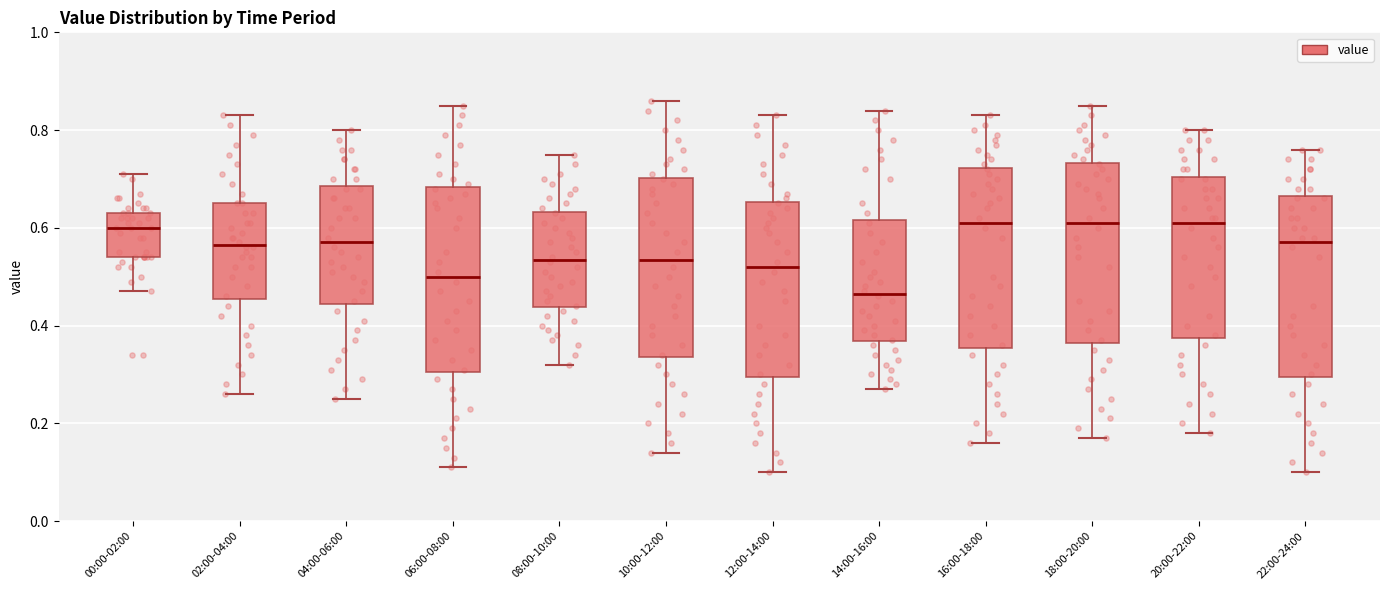

Reading left to right, read every box against the y-axis: the position of its median line, the range the box covers, and the ends of its whiskers. The values are not printed on the chart, so give them approximately, as read against the axis.

00:00-02:00: median 0.60, box 0.54 to 0.64, whiskers 0.48 to 0.72
02:00-04:00: median 0.56, box 0.46 to 0.66, whiskers 0.26 to 0.84
04:00-06:00: median 0.58, box 0.44 to 0.68, whiskers 0.26 to 0.80
06:00-08:00: median 0.50, box 0.30 to 0.68, whiskers 0.12 to 0.86
08:00-10:00: median 0.54, box 0.44 to 0.64, whiskers 0.32 to 0.76
10:00-12:00: median 0.54, box 0.34 to 0.70, whiskers 0.14 to 0.86
12:00-14:00: median 0.52, box 0.30 to 0.66, whiskers 0.10 to 0.84
14:00-16:00: median 0.46, box 0.36 to 0.62, whiskers 0.28 to 0.84
16:00-18:00: median 0.62, box 0.36 to 0.72, whiskers 0.16 to 0.84
18:00-20:00: median 0.62, box 0.36 to 0.74, whiskers 0.18 to 0.86
20:00-22:00: median 0.62, box 0.38 to 0.70, whiskers 0.18 to 0.80
22:00-24:00: median 0.58, box 0.30 to 0.66, whiskers 0.10 to 0.76